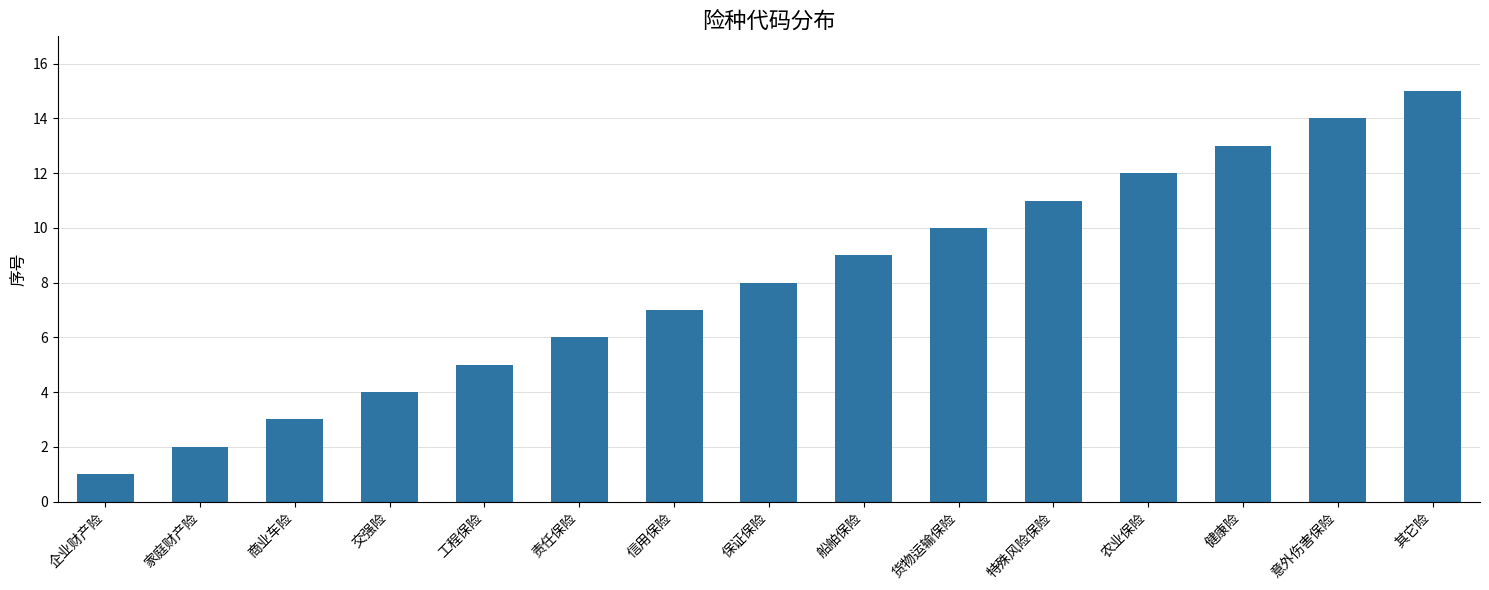

How many bars are there in total?

15